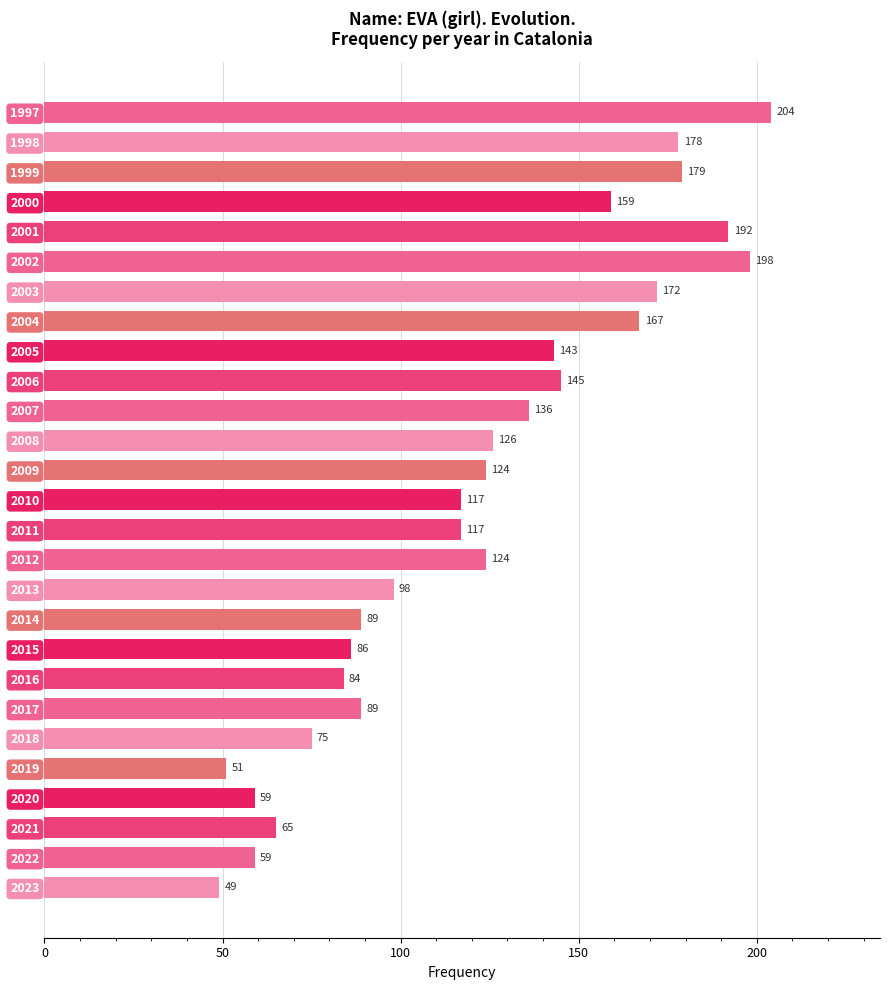

The chart shows a value of 159 at 2000. True or false?

True